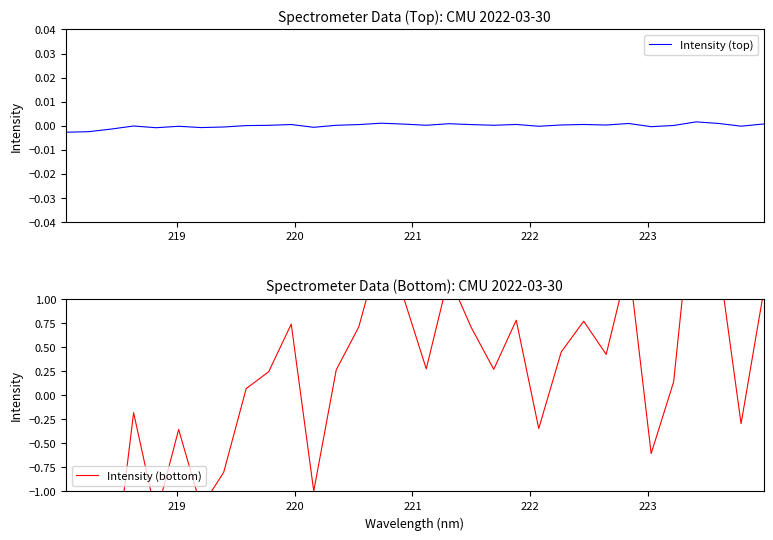

List the series in order of their peak value, lowest first.

Intensity (top), Intensity (bottom)